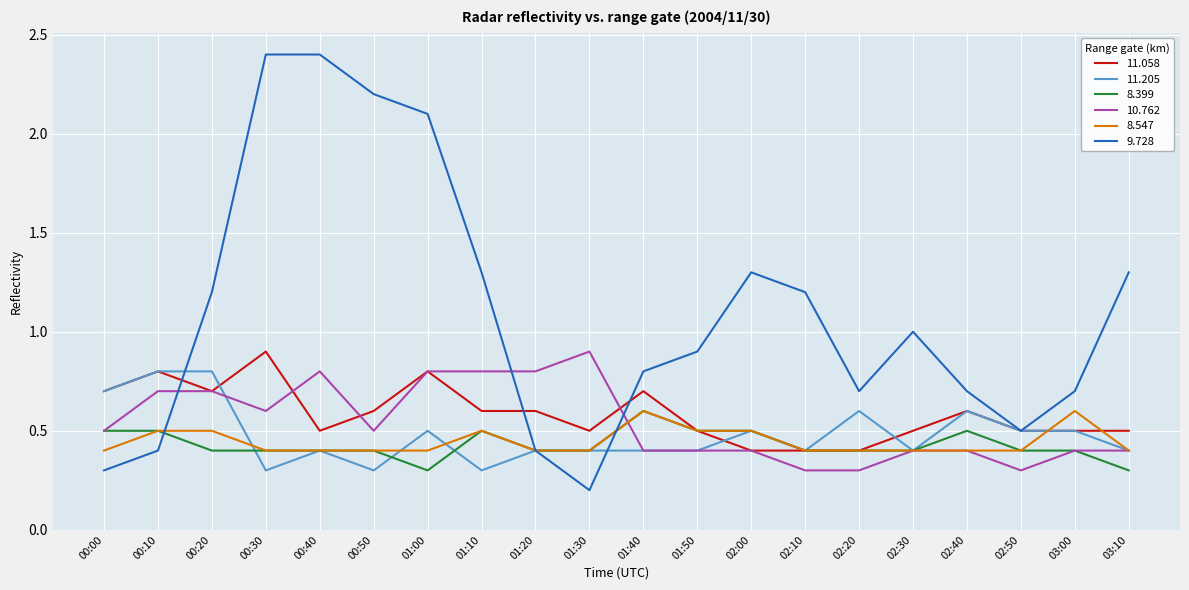

How many lines are shown in the chart?

6